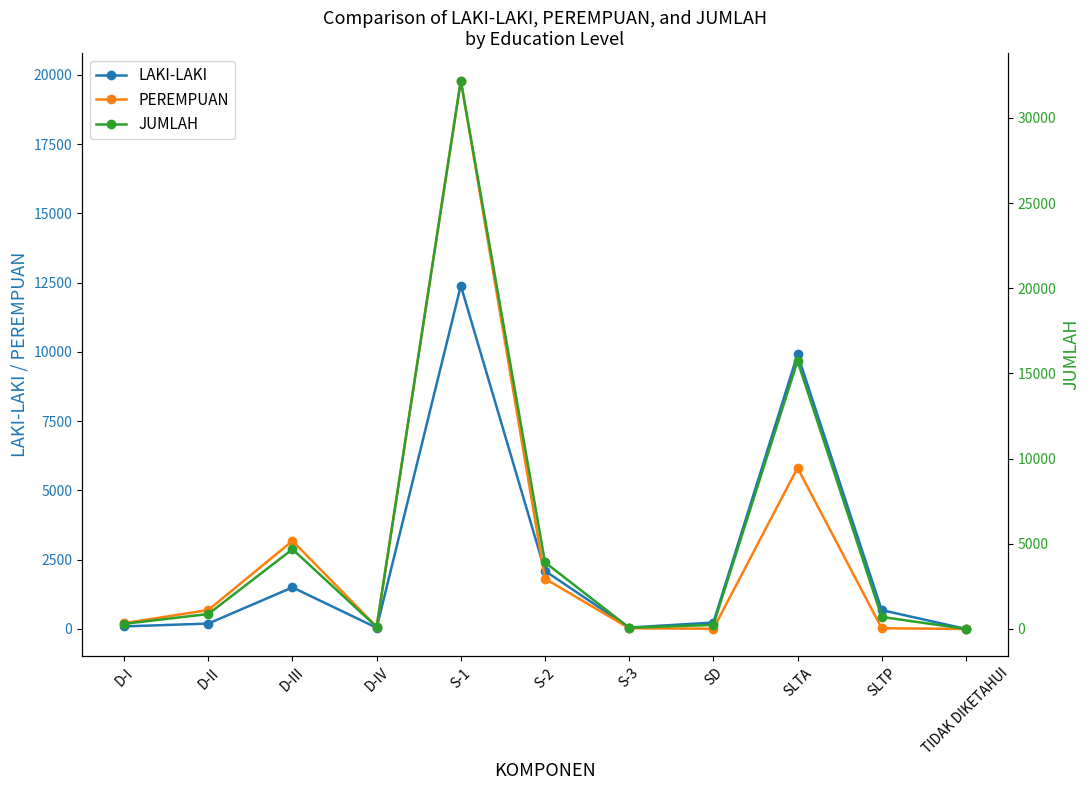

Is this an area chart (filled region under the line)?

No